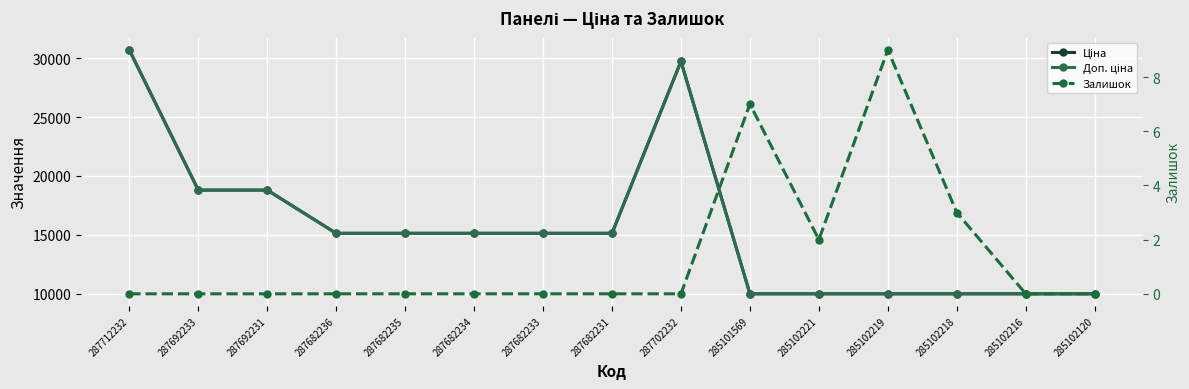

What is the sum of all Залишок values?

21.0